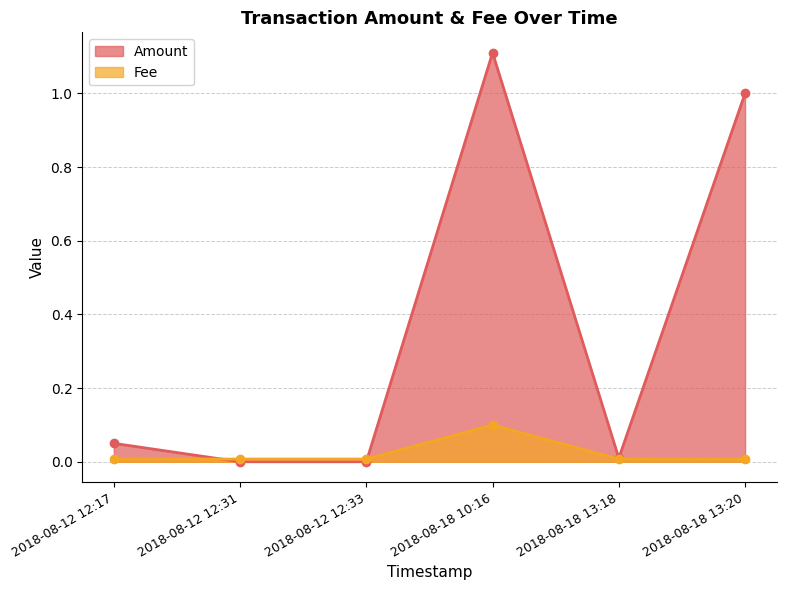

Reading right to left, transcribe all the data shown in this chart.

Amount: 2018-08-12 12:17=0.1	2018-08-12 12:31=0.0	2018-08-12 12:33=0.0	2018-08-18 10:16=1.1	2018-08-18 13:18=0.0	2018-08-18 13:20=1.0
Fee: 2018-08-12 12:17=0.0	2018-08-12 12:31=0.0	2018-08-12 12:33=0.0	2018-08-18 10:16=0.1	2018-08-18 13:18=0.0	2018-08-18 13:20=0.0